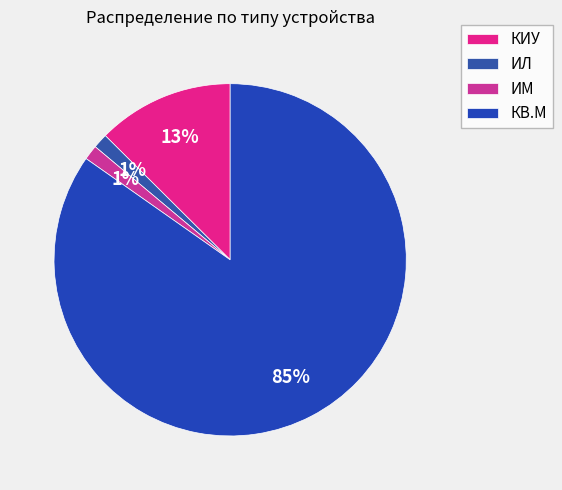

Which slice represents more than half of the pie?

КВ.М